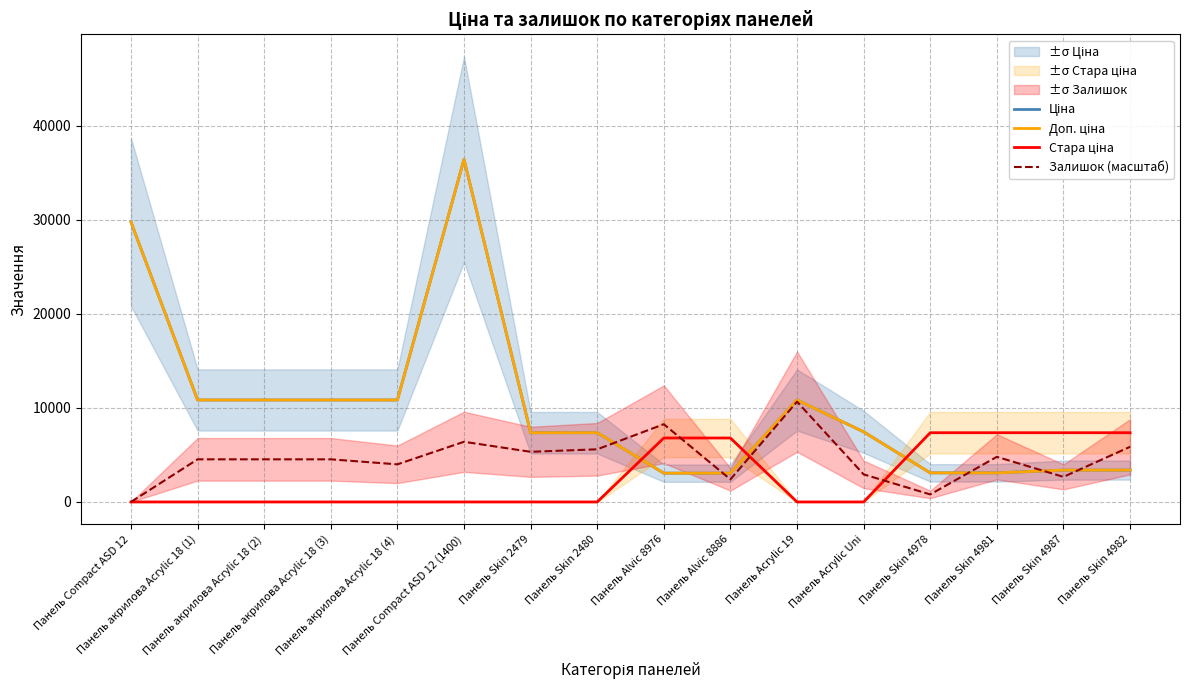

What is the label of the 12th point from the right?

Панель акрилова Acrylic 18 (4)